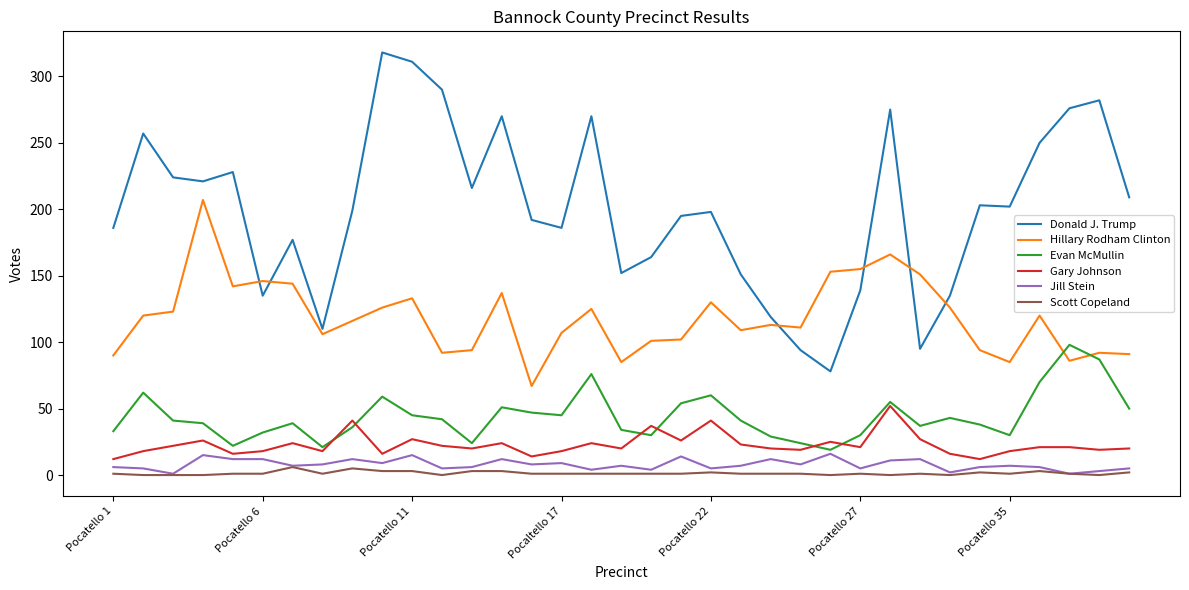

What is the minimum value for Donald J. Trump?

78